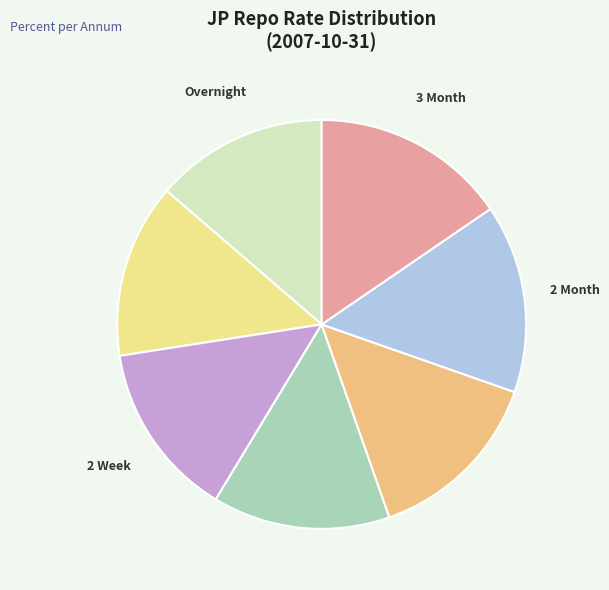

Count the number of slices in the pie.

7